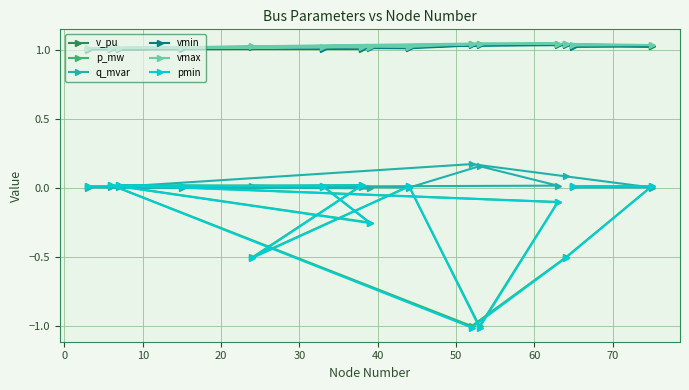

How many lines are shown in the chart?

6